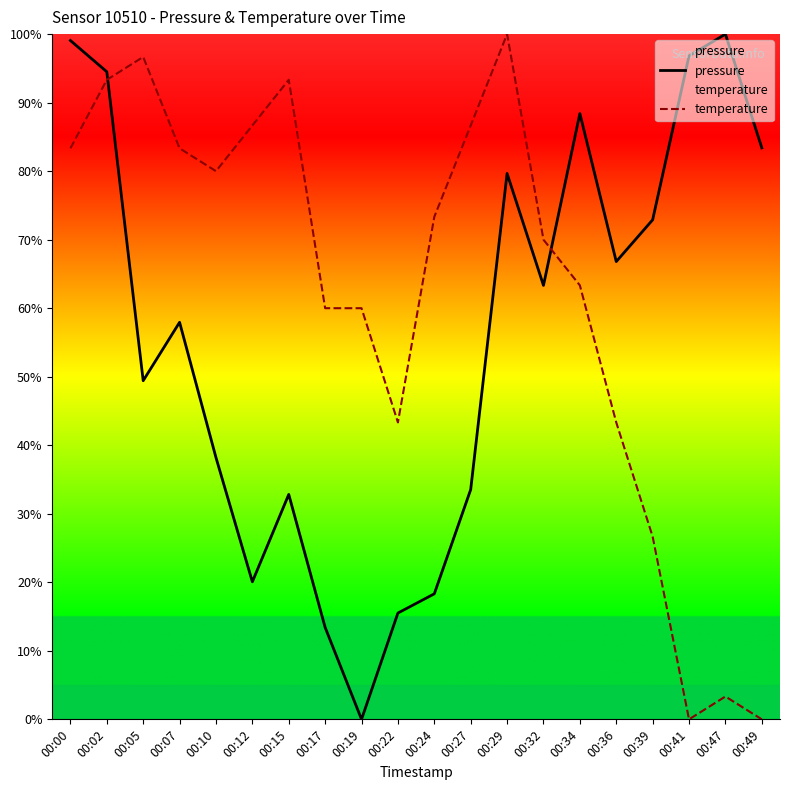

Is this an area chart (filled region under the line)?

No